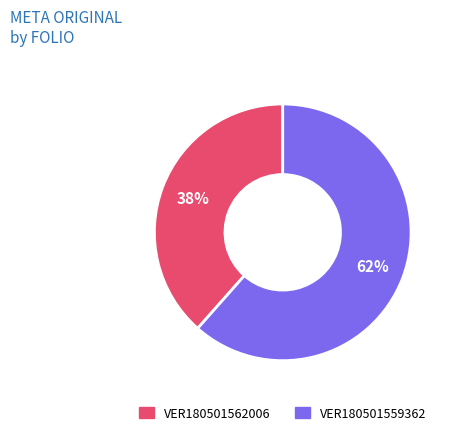

Approximately how many times larger is the value at VER180501562006 compared to VER180501559362?

0.6